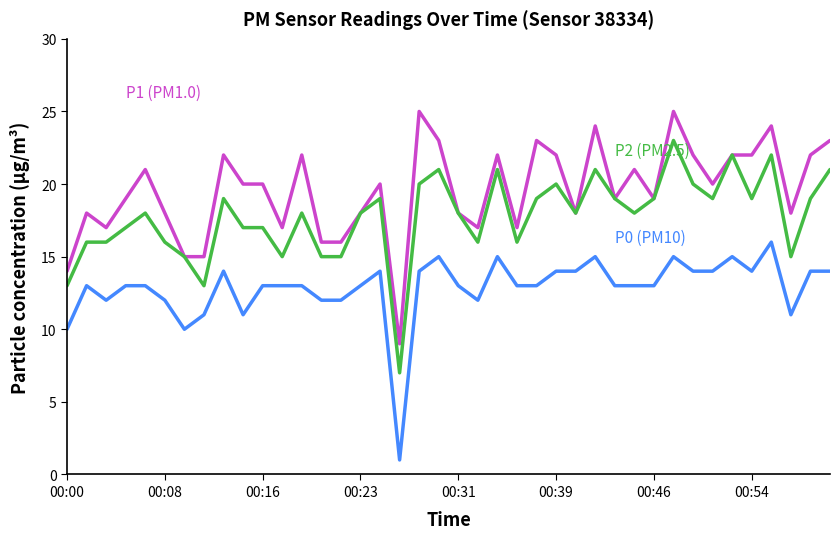

What is the greatest value displayed?

25